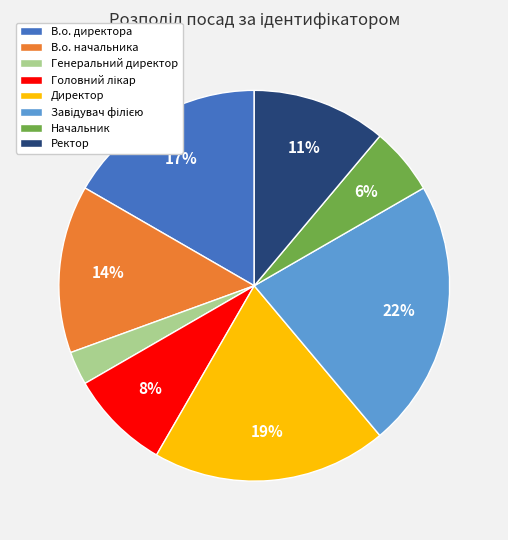

To the nearest percent, what is the difference between the Генеральний директор and Ректор slice percentages?

8%